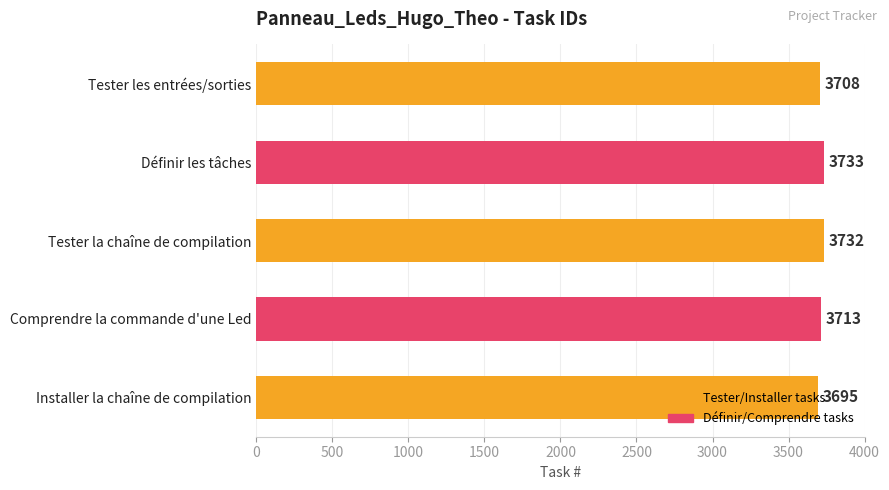

Where is the data nearest to the value 3714?

Comprendre la commande d'une Led